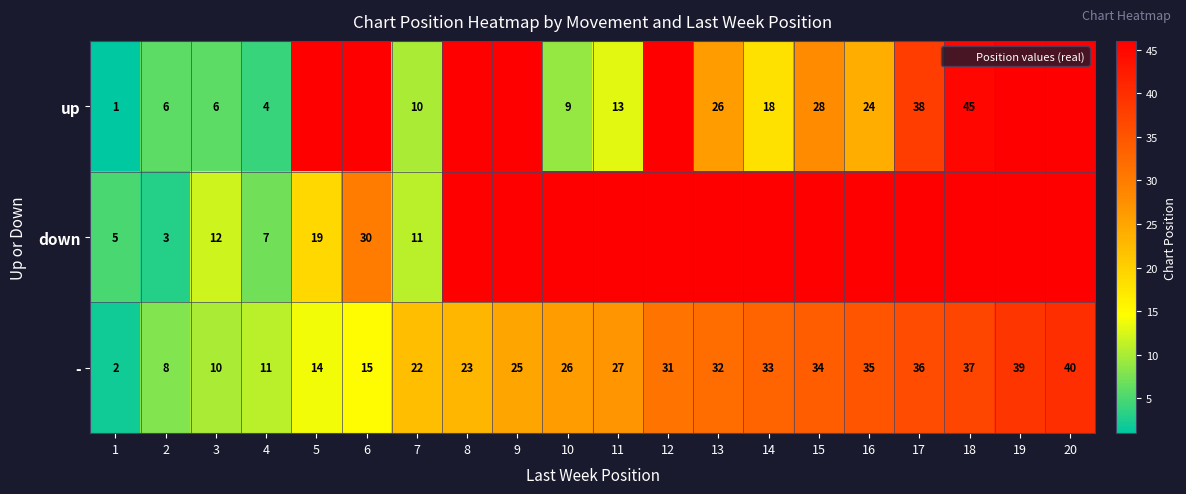

Where does the - series first go above 27?

12